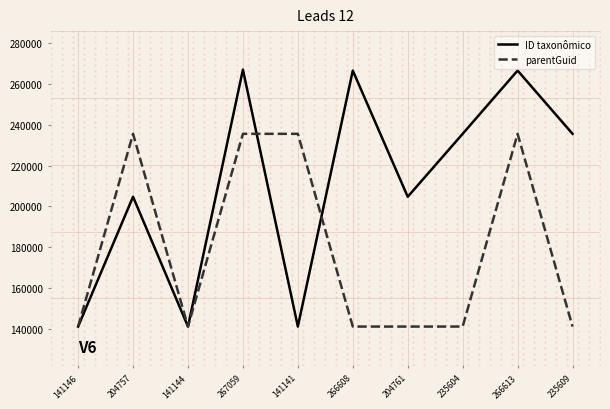

What is the difference between the maximum and minimum values in the ID taxonômico series?

125918